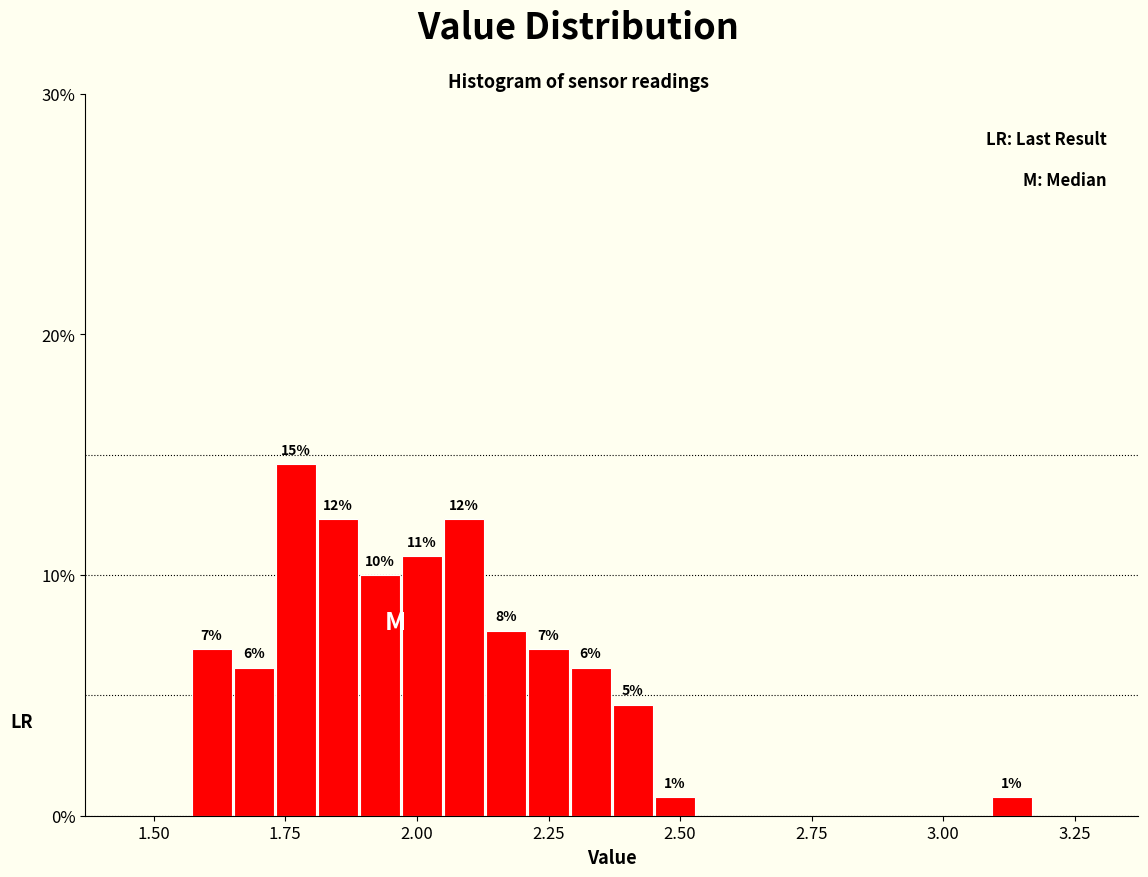

Read against the x-axis, roughly where is the centre of the tallest bar?

1.75